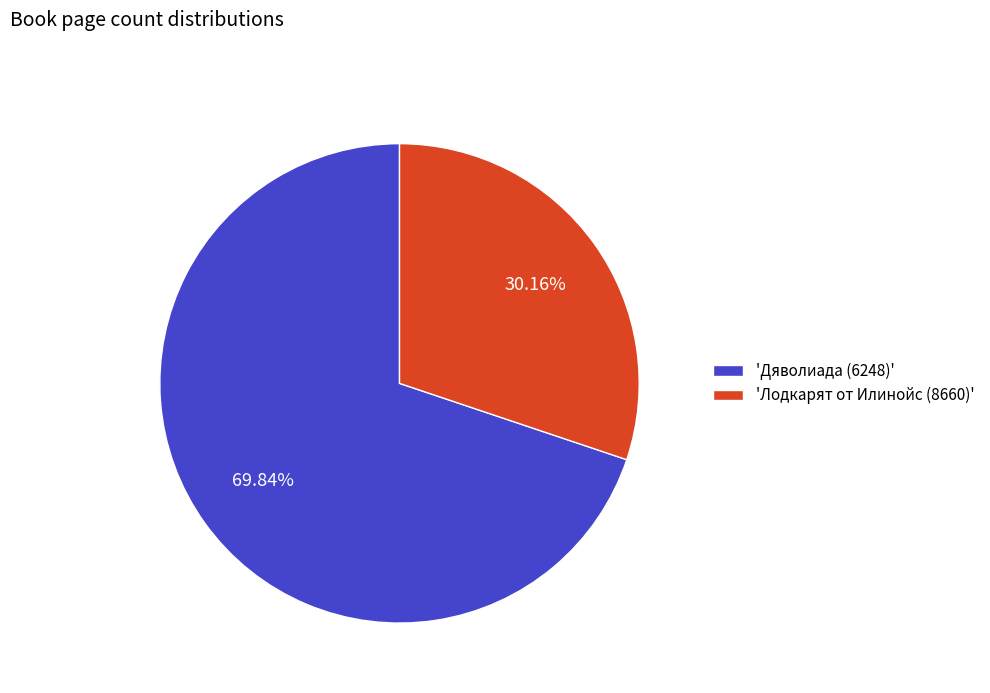

Rank the categories by value from lowest to highest.

'Лодкарят от Илинойс (8660)', 'Дяволиада (6248)'